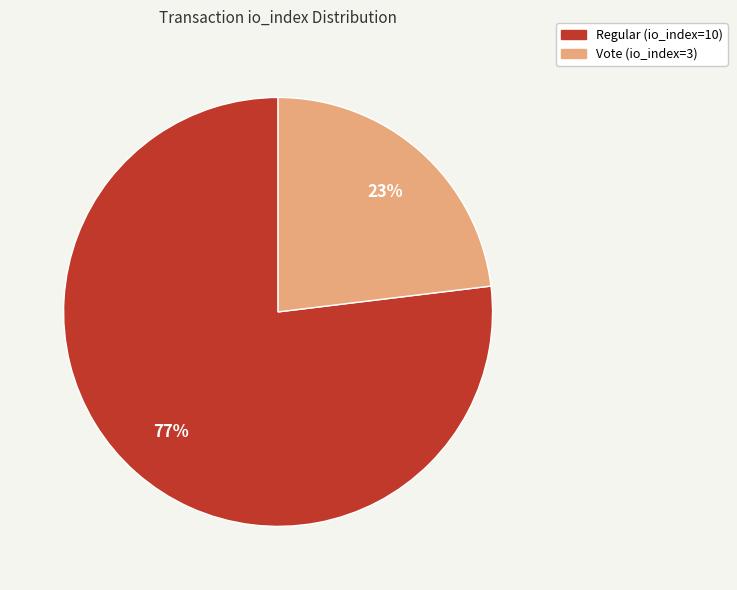

Is the sum of Vote (io_index=3) and Regular (io_index=10) greater than half?

Yes